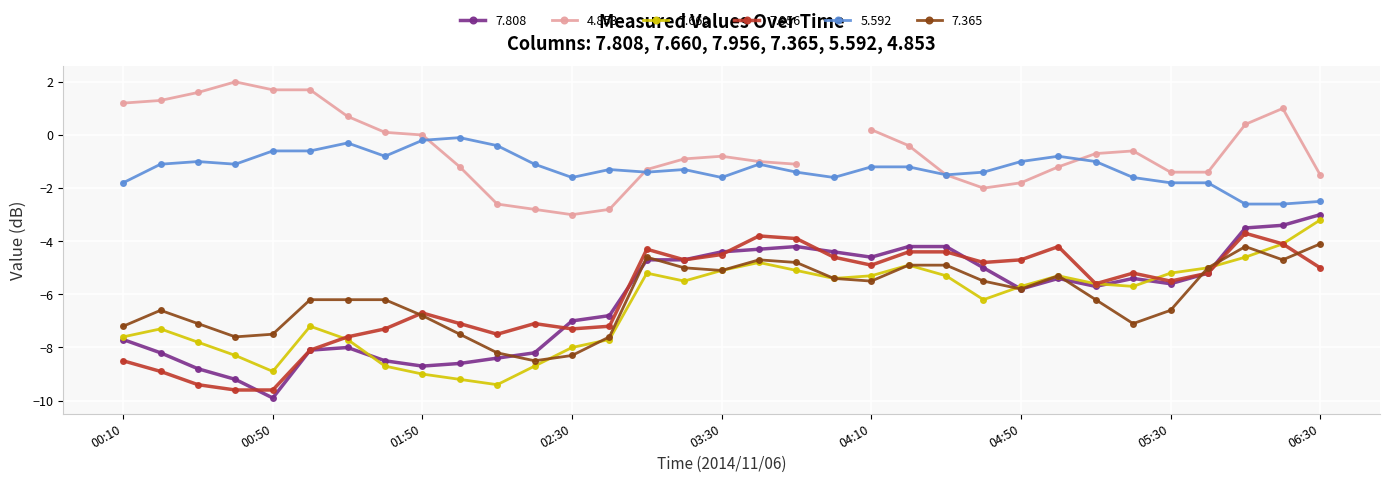

True or false: 7.660 and 5.592 cross at least once.

False